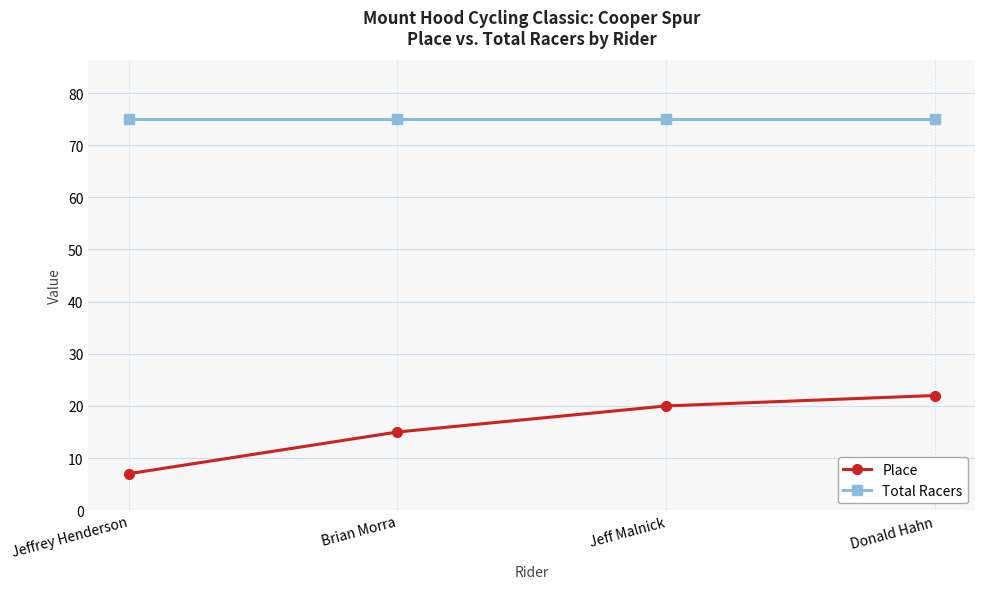

True or false: Total Racers and Place cross at least once.

False